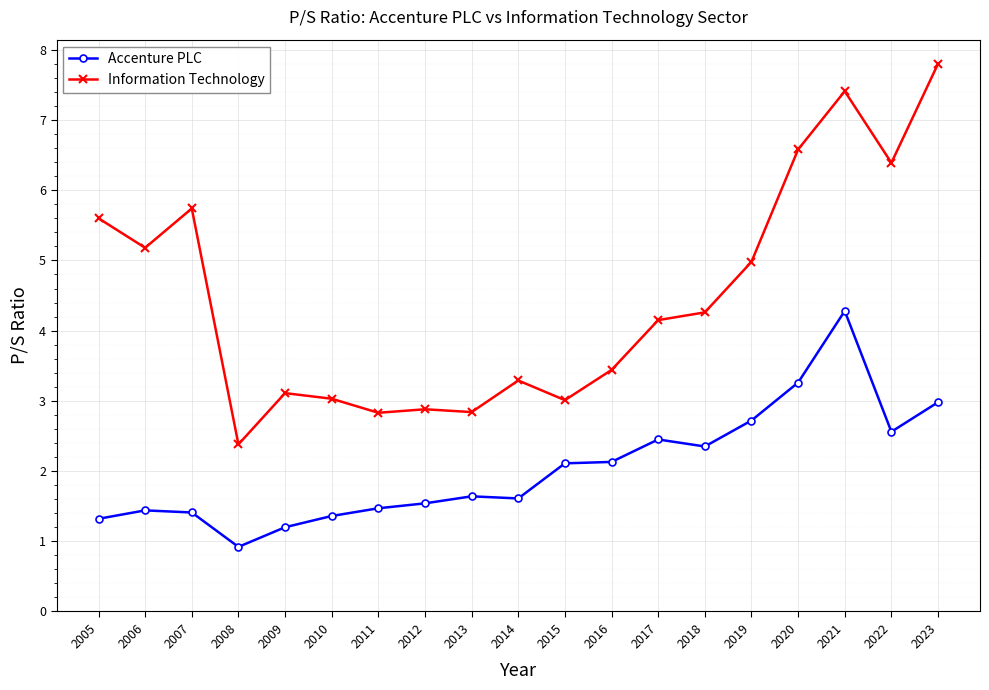

True or false: Accenture PLC has a value of 3.3 at 2020.

True